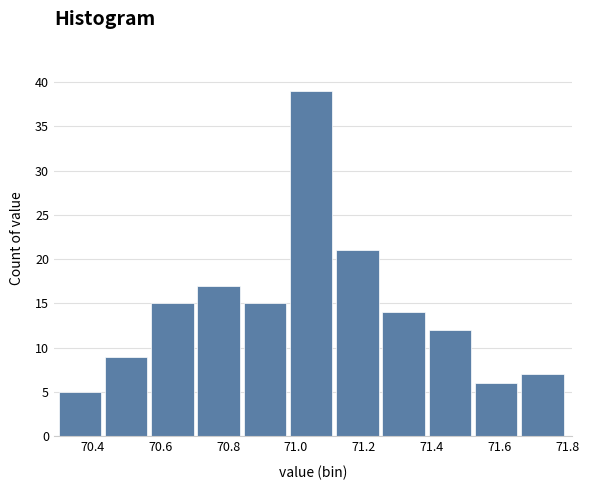

How tall is the bar that spans 70.44 to 70.58 on the x-axis? Neither the bar edges nor the heights are printed on the chart, so give them approximately, as read against the axes.

9